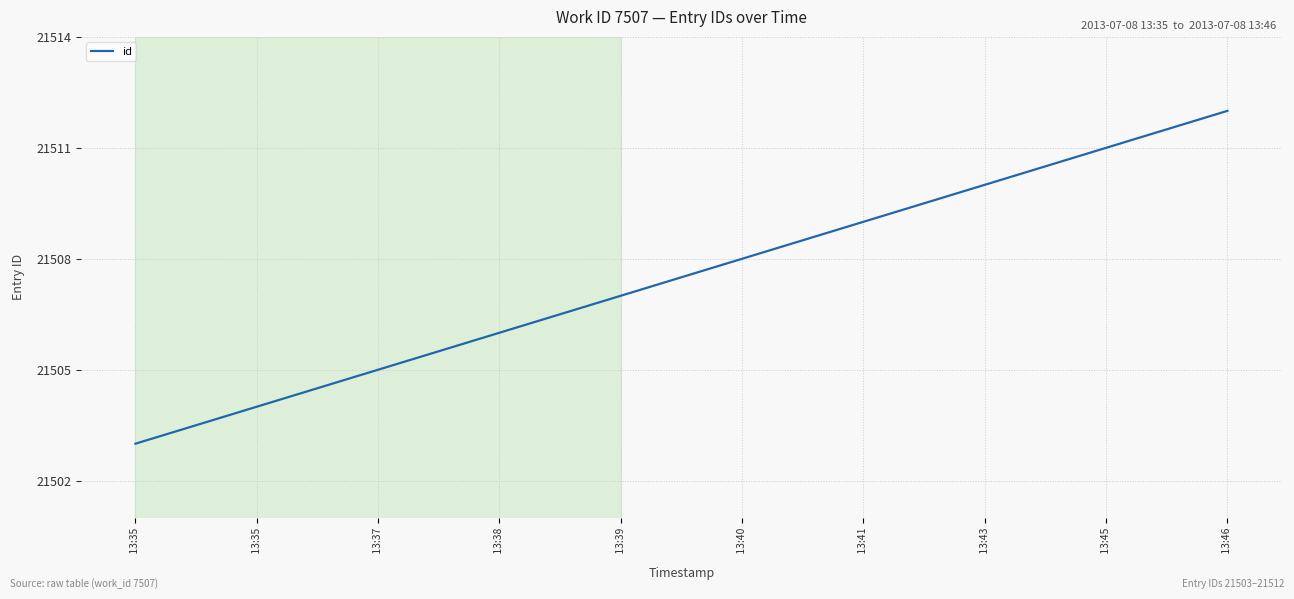

True or false: the data shows 35603 at  13:40.

False